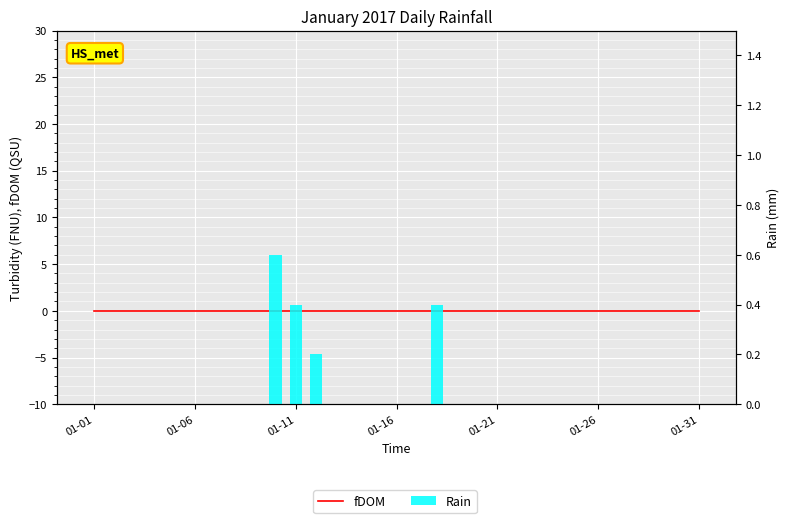

The value of Rain at 01-06 is 0.0. True or false?

True